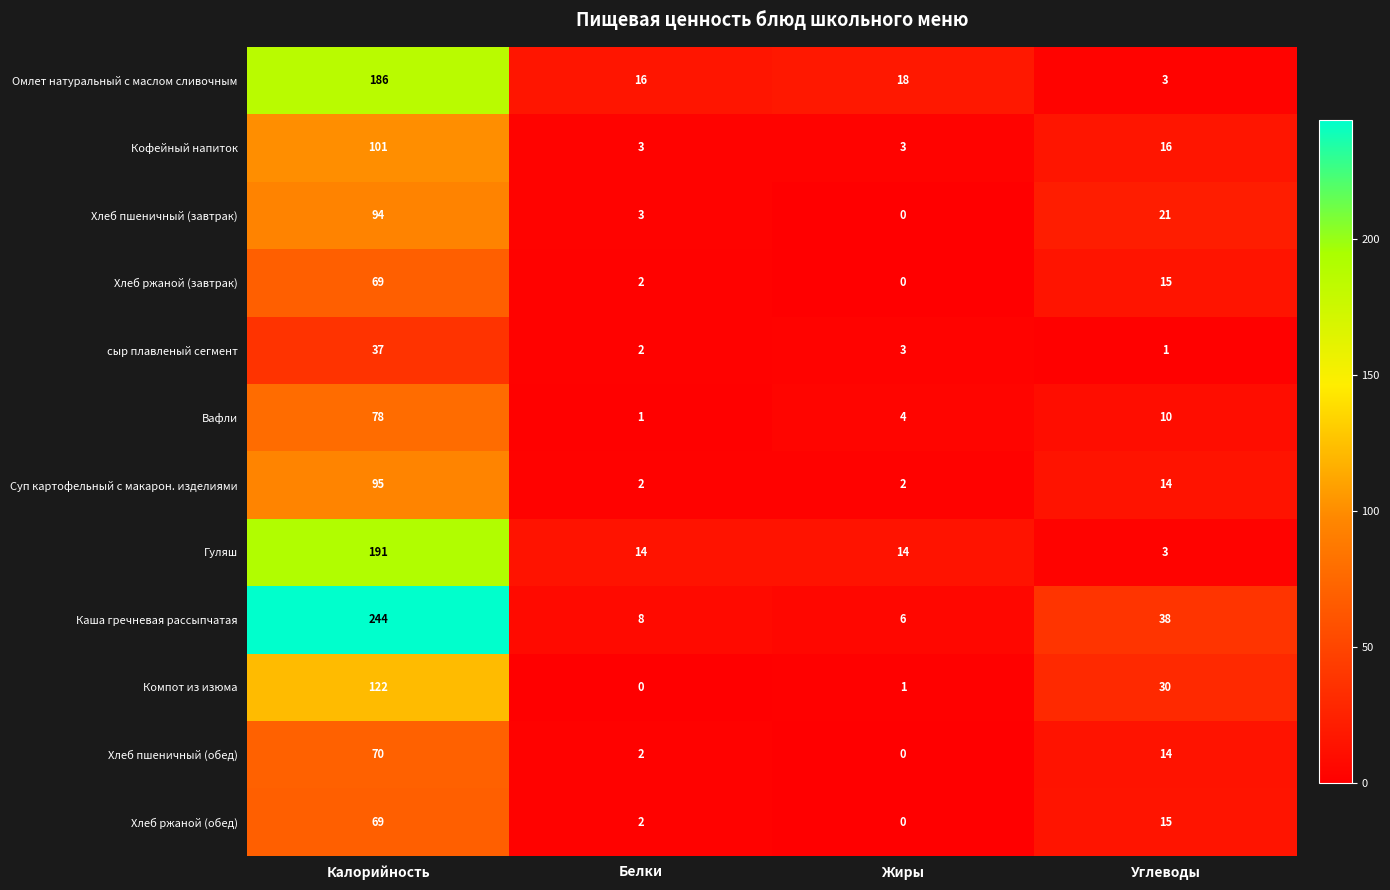

What is the average value of the Суп картофельный с макарон. изделиями series?

28